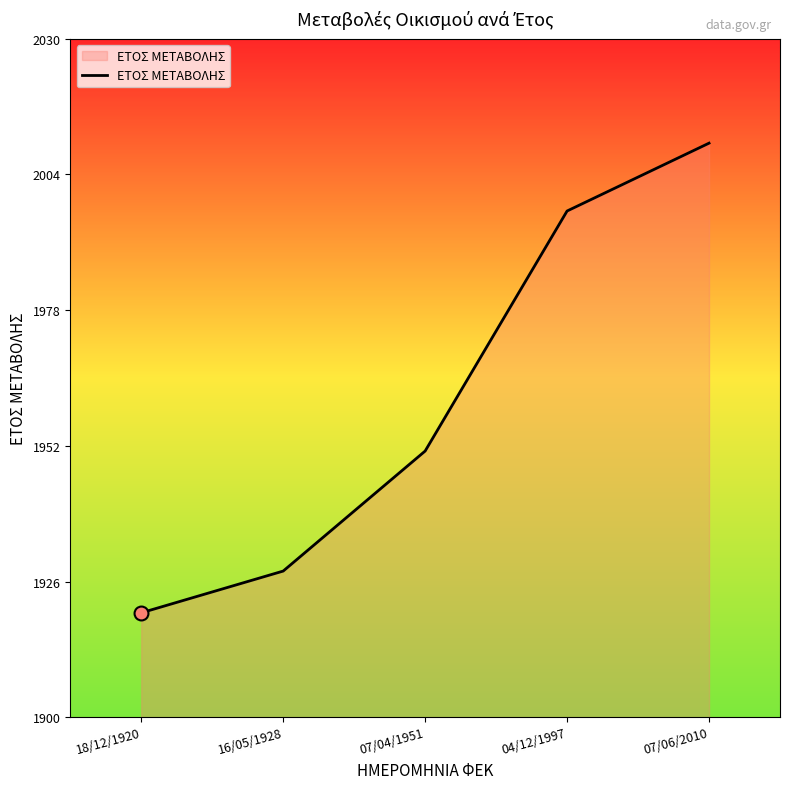

List the labels in order of value, smallest first.

18/12/1920, 16/05/1928, 07/04/1951, 04/12/1997, 07/06/2010